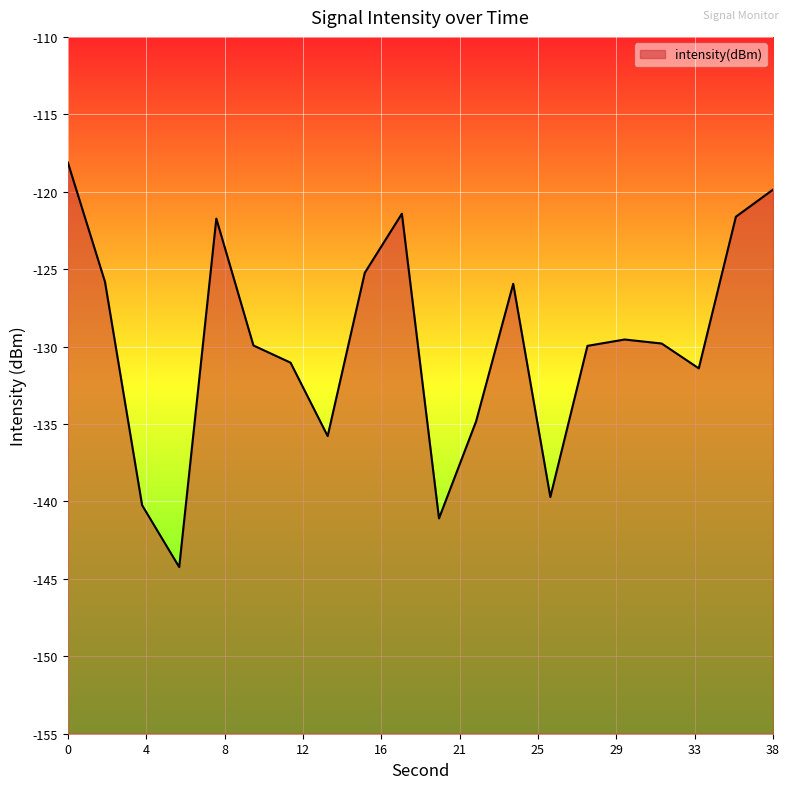

What is the difference between the maximum and minimum values?

26.1